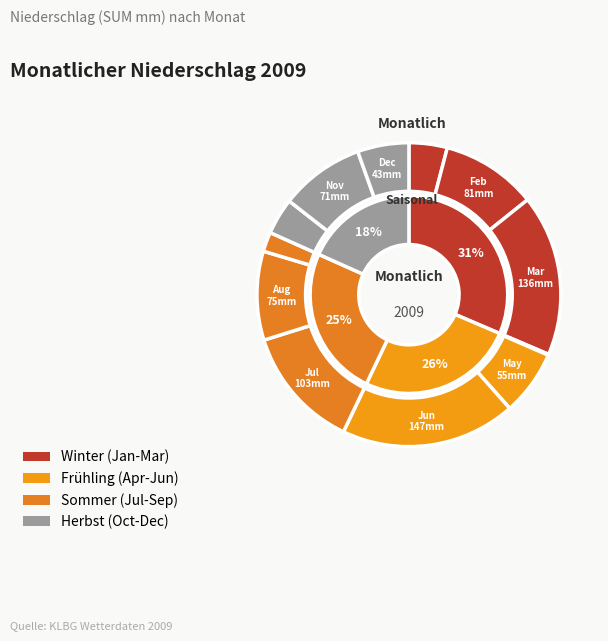

Rank the categories by value from highest to lowest.

Jun, Mar, Jul, Feb, Aug, Nov, May, Dec, Jan, Oct, Sep, Apr